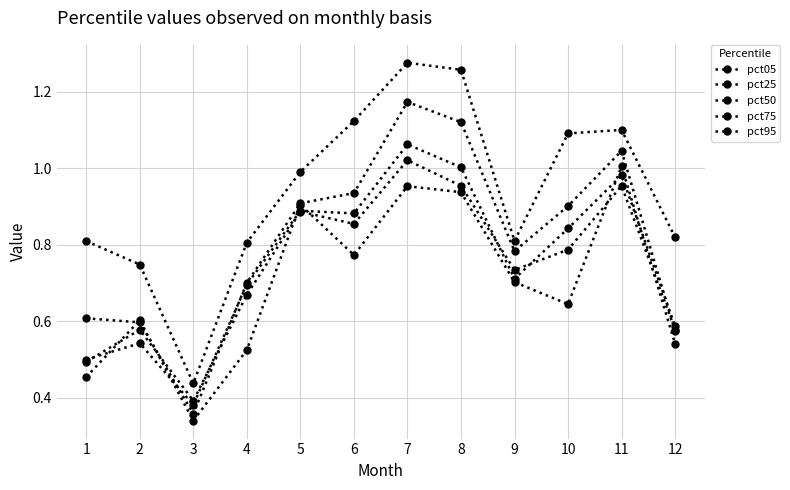

What is the average value of the pct75 series?

0.8